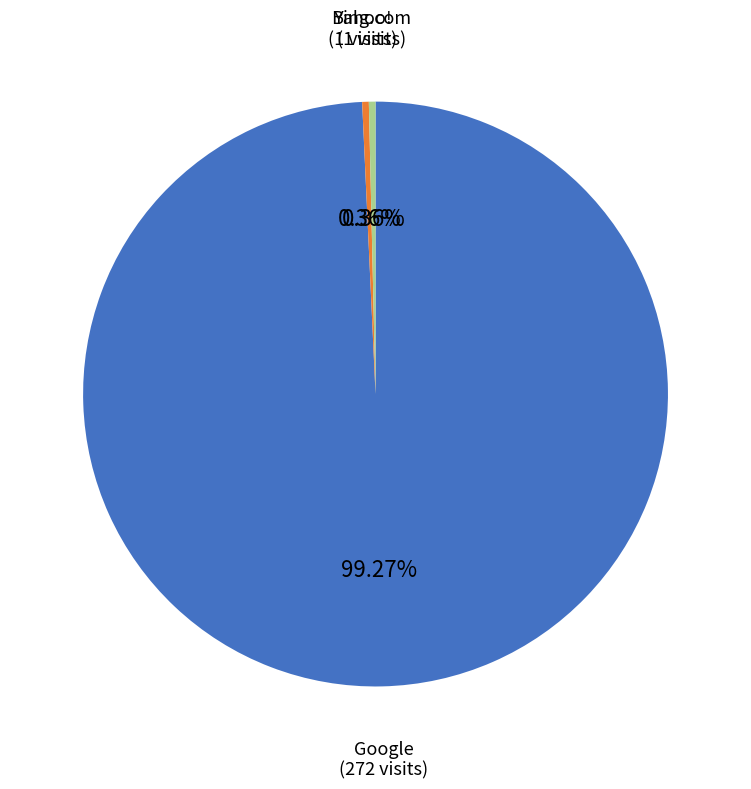

Is there any slice that represents more than half of the pie?

Yes